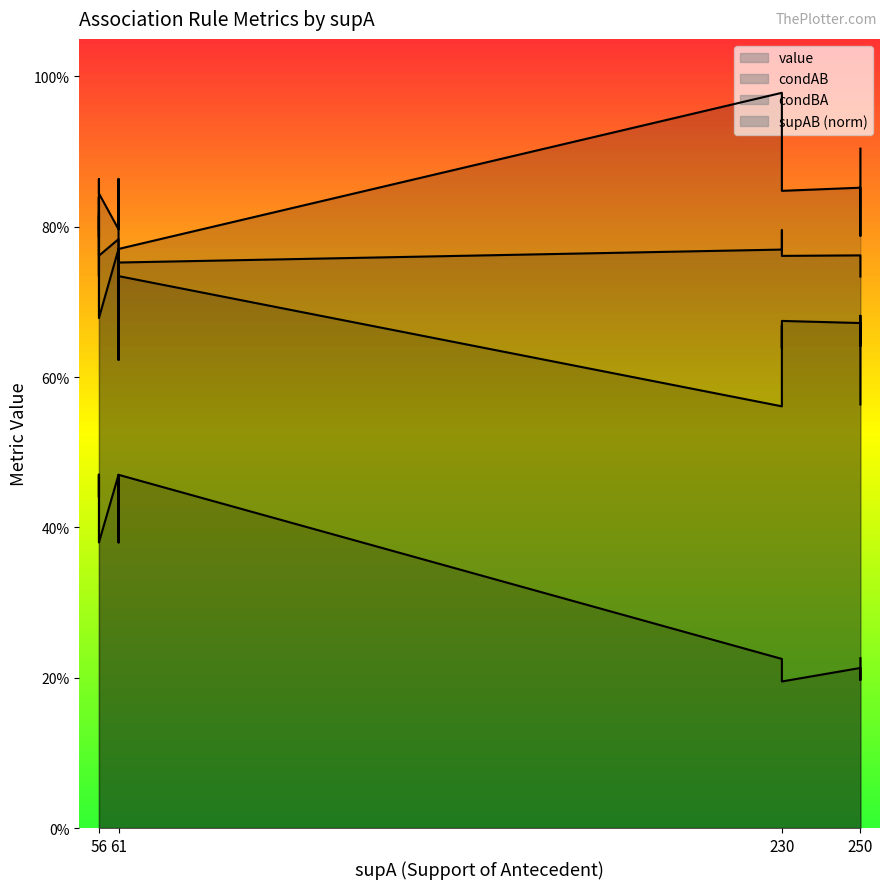

Reading left to right, transcribe all the data shown in this chart.

value: 0.8	0.8	0.8	0.8	0.8	0.8	0.8	0.8	0.8	0.8	0.8	0.8	0.8	0.7	0.7	0.7	0.7
condAB: 0.8	0.8	0.9	0.8	0.8	0.9	0.7	1.0	0.7	0.9	0.7	0.8	0.8	0.9	0.6	0.8	0.9
condBA: 0.8	0.8	0.7	0.7	0.8	0.6	0.9	0.6	0.8	0.7	0.8	0.7	0.7	0.6	0.9	0.7	0.6
supAB_norm: 0.5	0.4	0.2	0.5	0.5	0.2	0.4	0.2	0.4	0.2	0.4	0.2	0.5	0.2	0.4	0.2	0.2